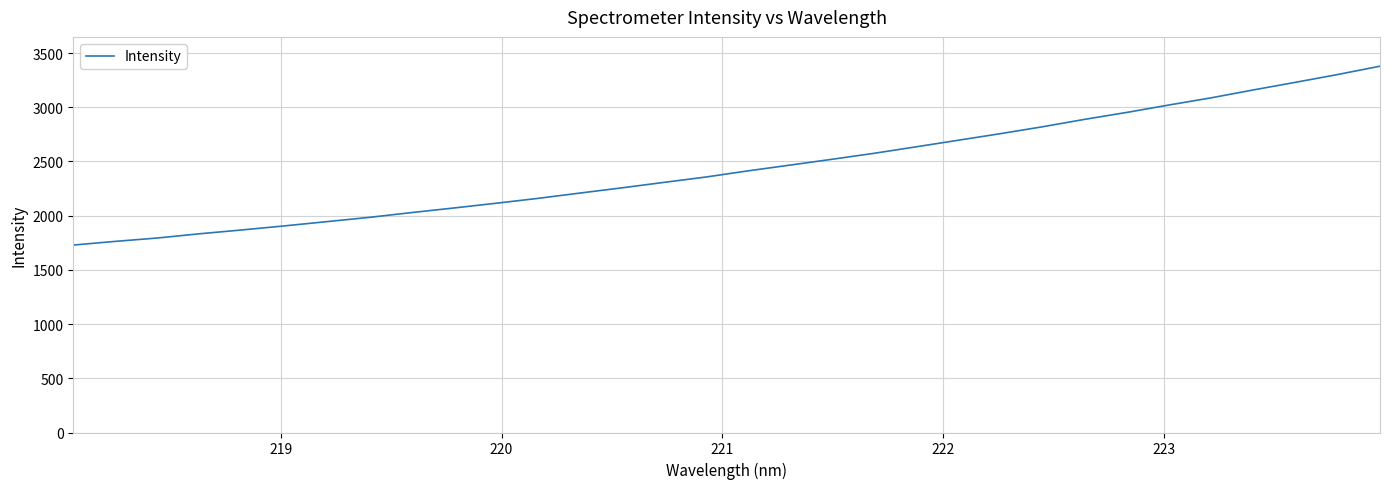

What is the difference between the maximum and minimum values?

1649.8